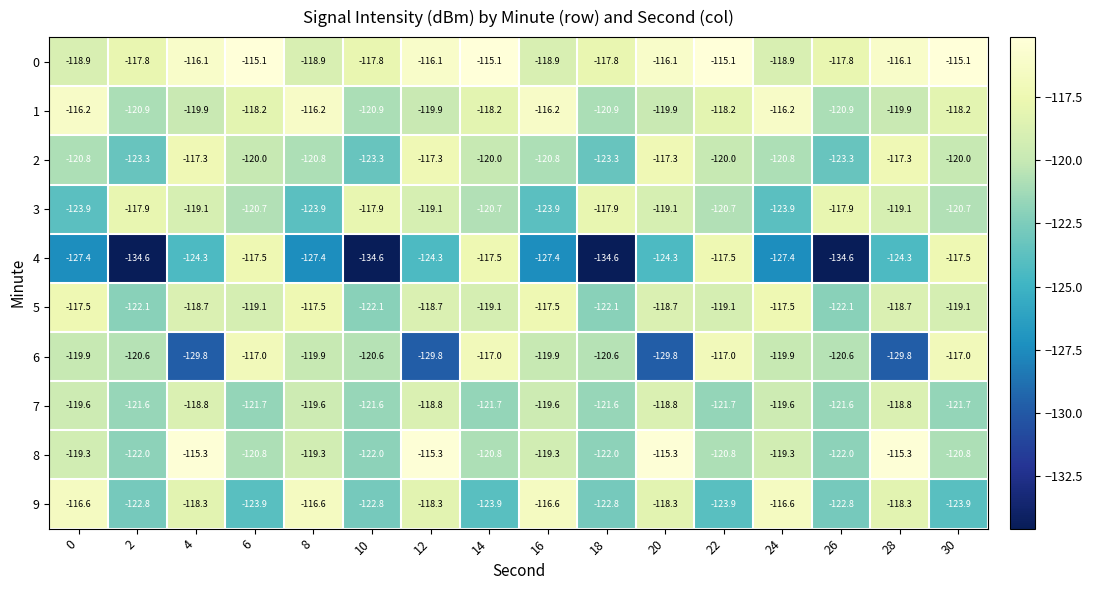

What is the lowest value of the 7 series?

-121.7